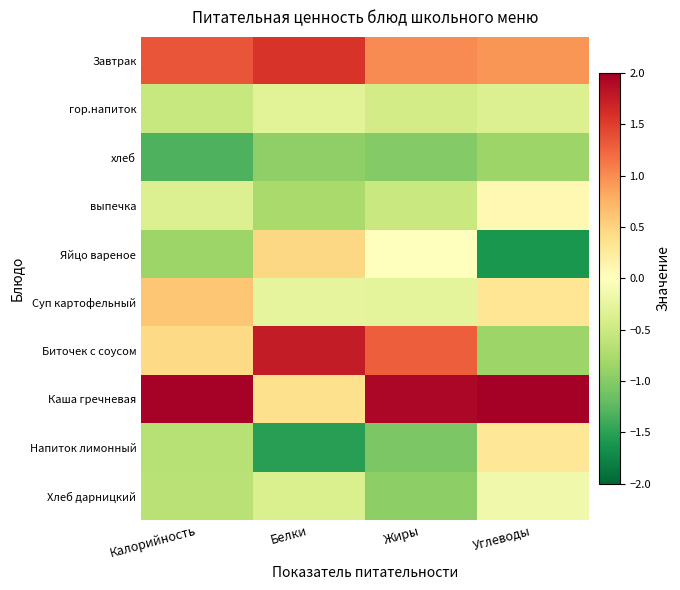

Between Углеводы and Белки, which is larger?

Белки